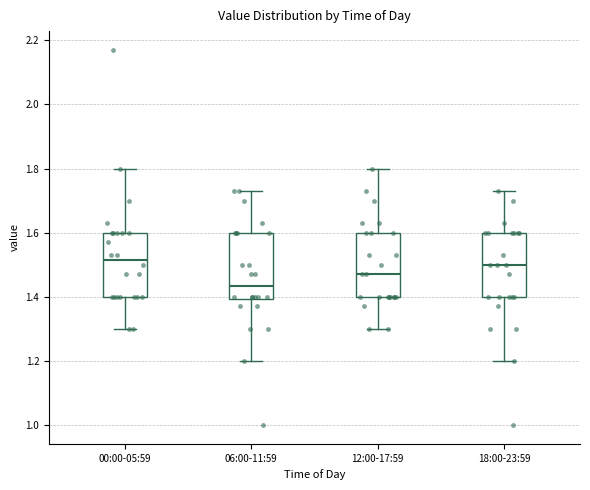

Which box has the lowest median line?

06:00-11:59